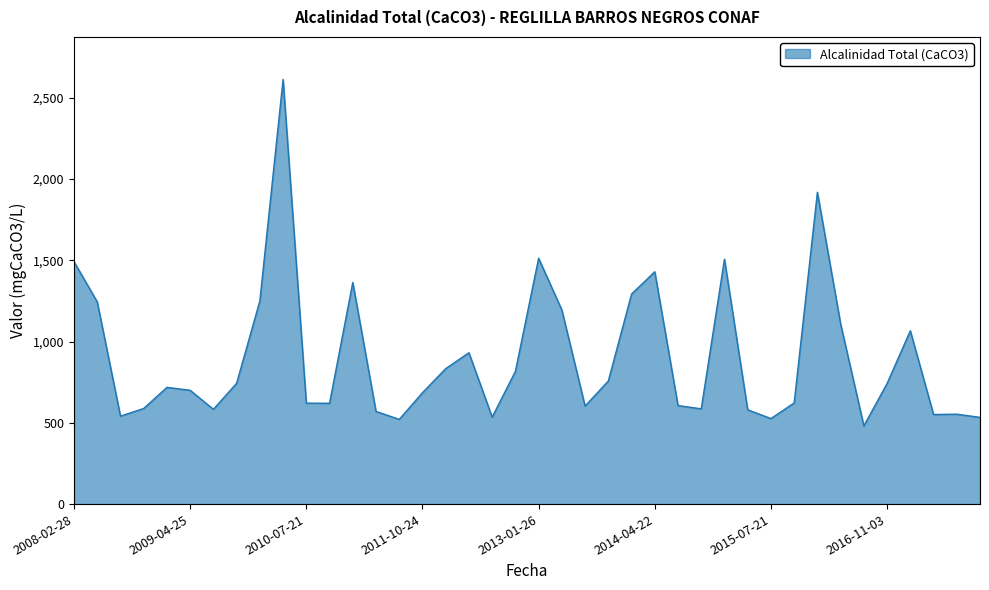

What is the greatest value displayed?

2612.0